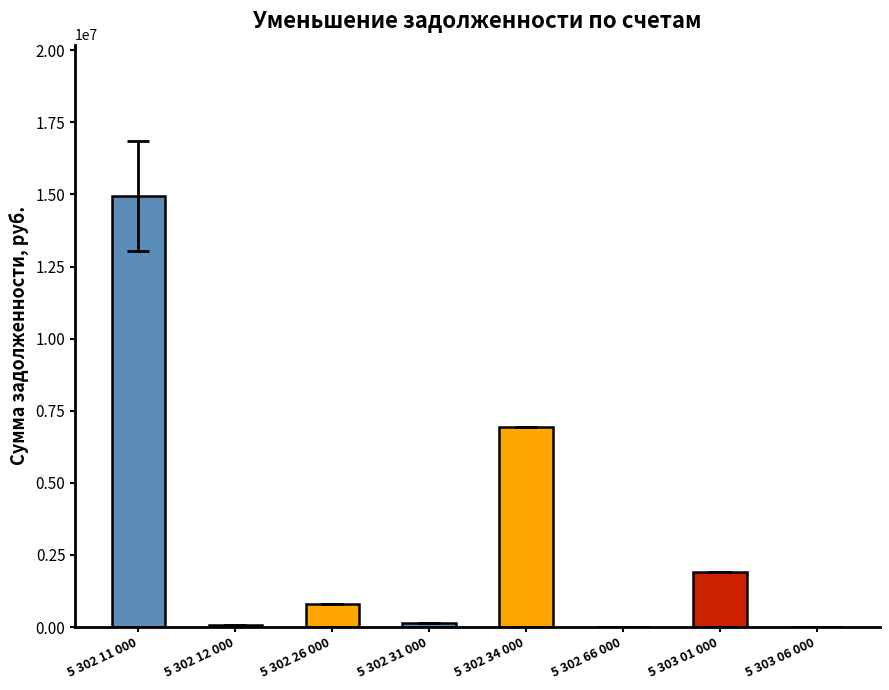

Where is the data nearest to the value 7487395?

5 302 34 000